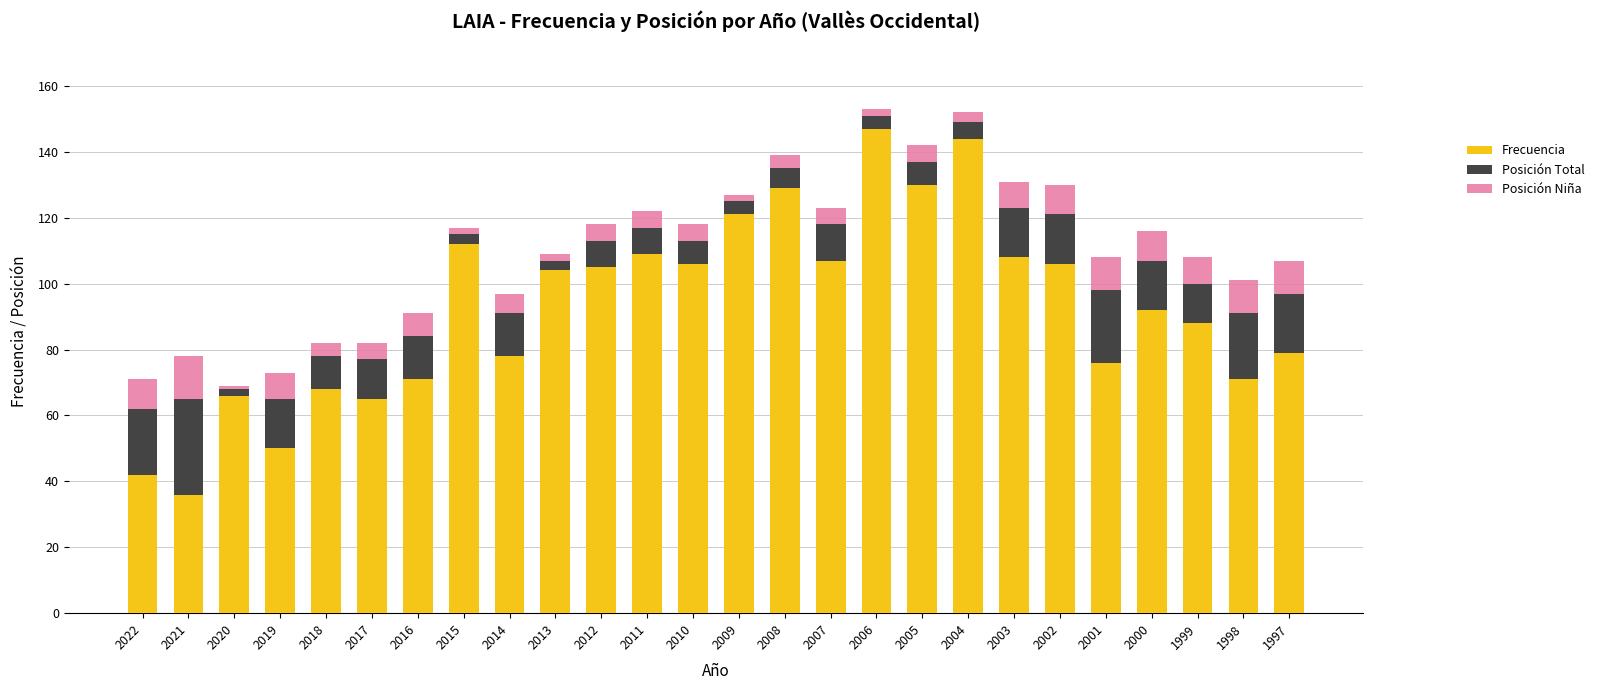

Which category has the lowest value in the Frecuencia series?

2021